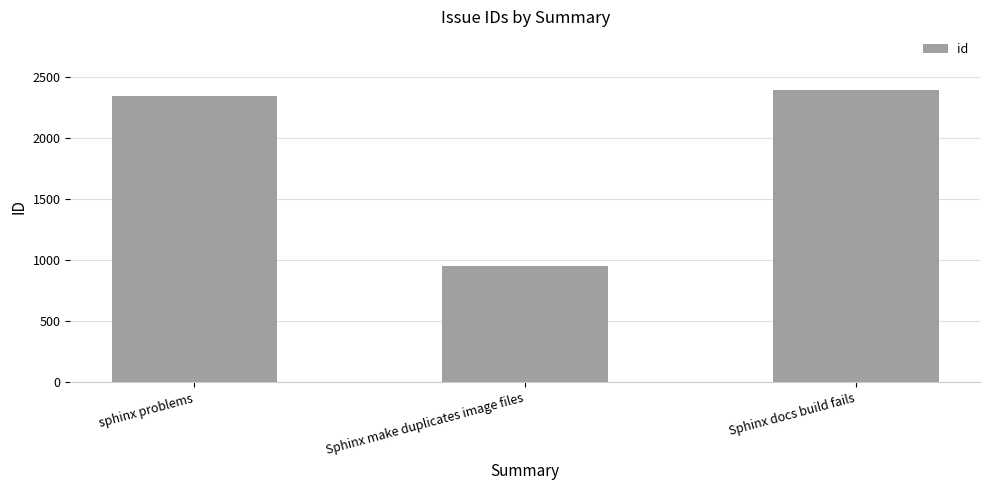

What is the difference between the maximum and minimum values?

1445